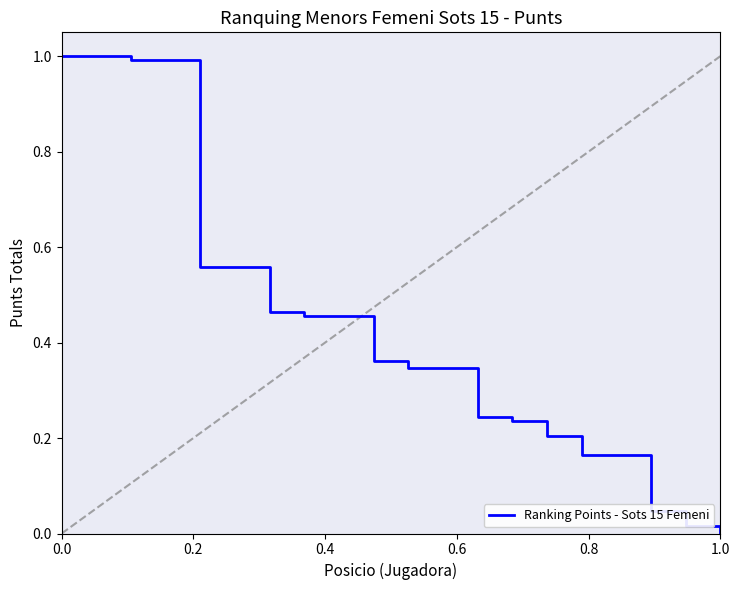

What is the difference between the maximum and minimum values?

1.0